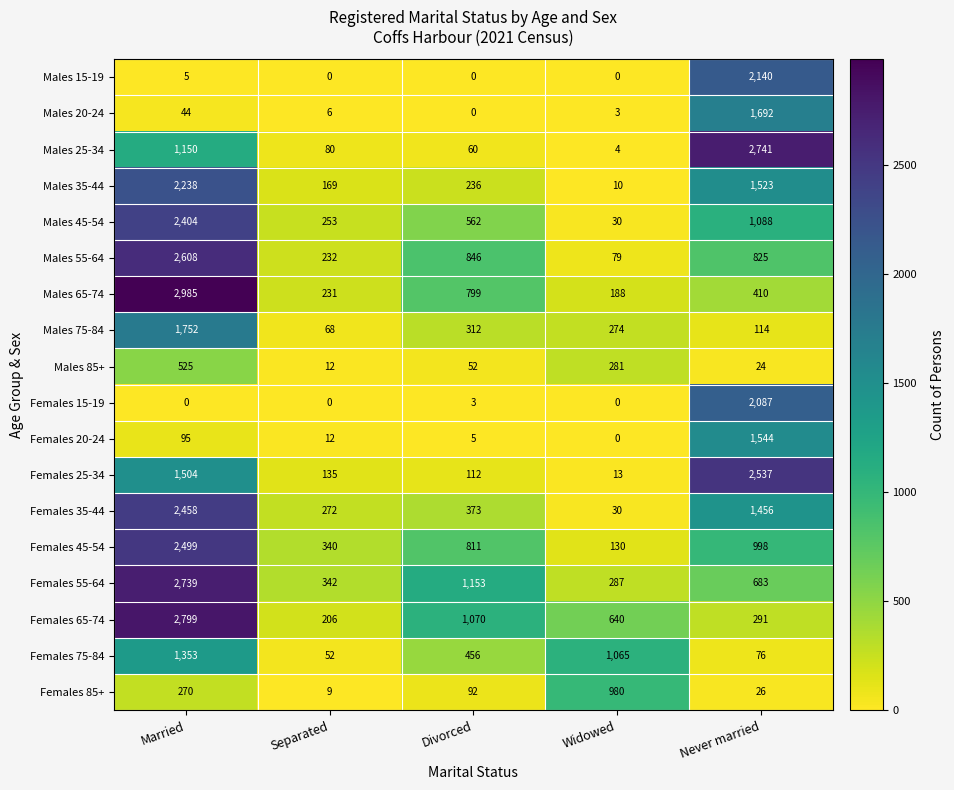

True or false: Males 25-34 has a value of 123 at Separated.

False